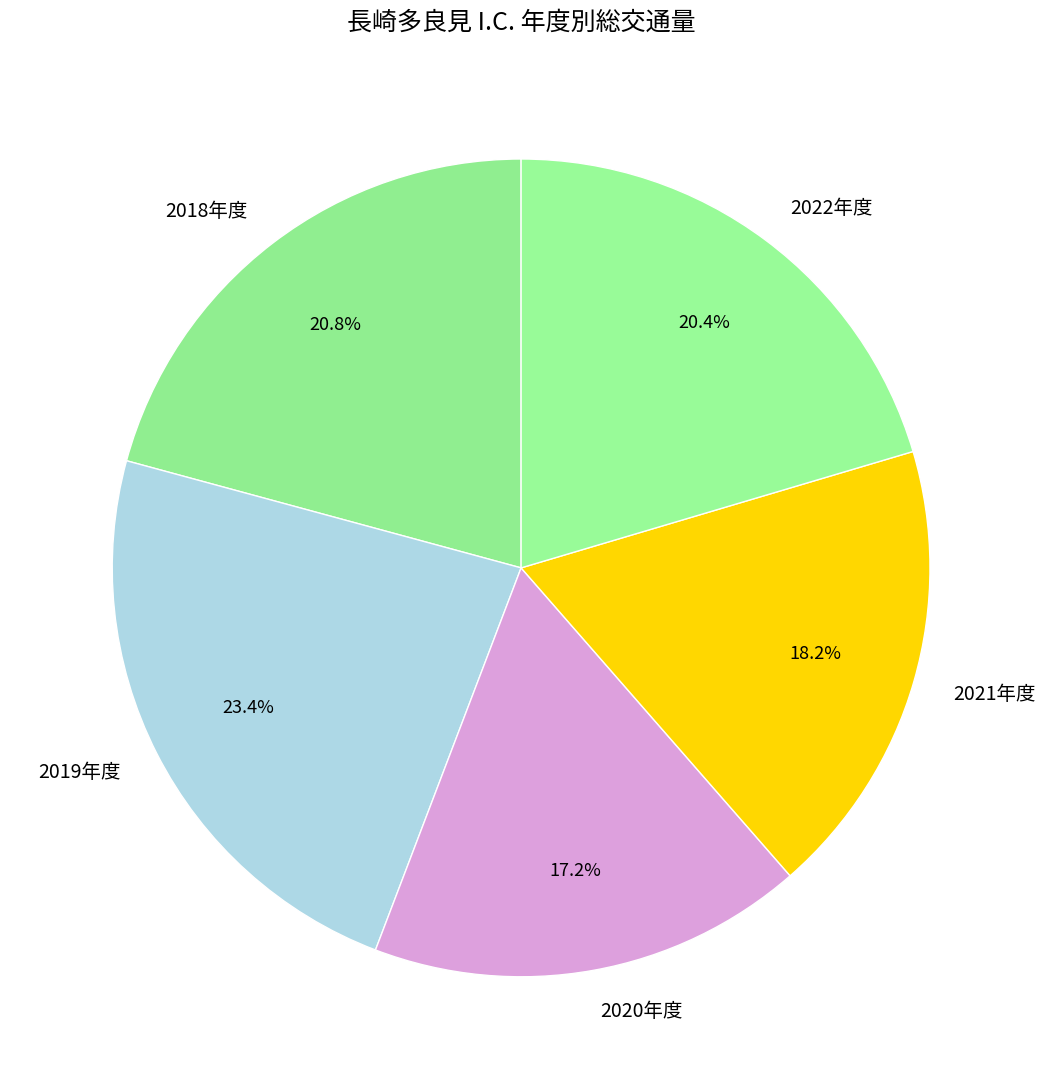

What percentage is the 2020年度 slice, to the nearest percent?

17%